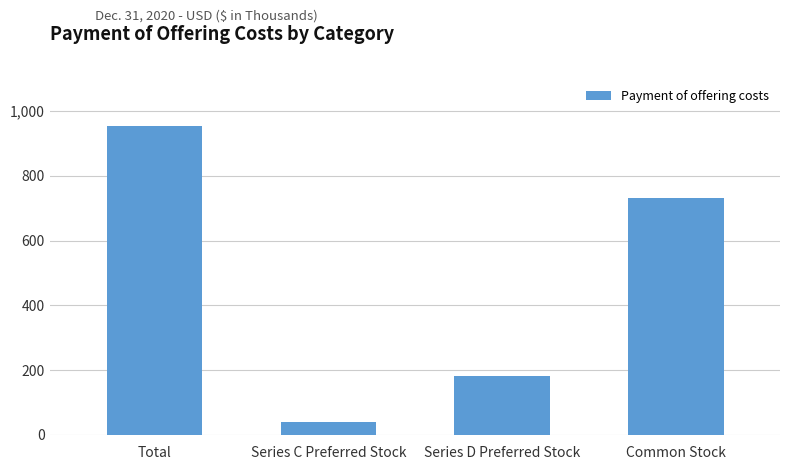

At which category does the chart reach its minimum across all series?

Series C Preferred Stock